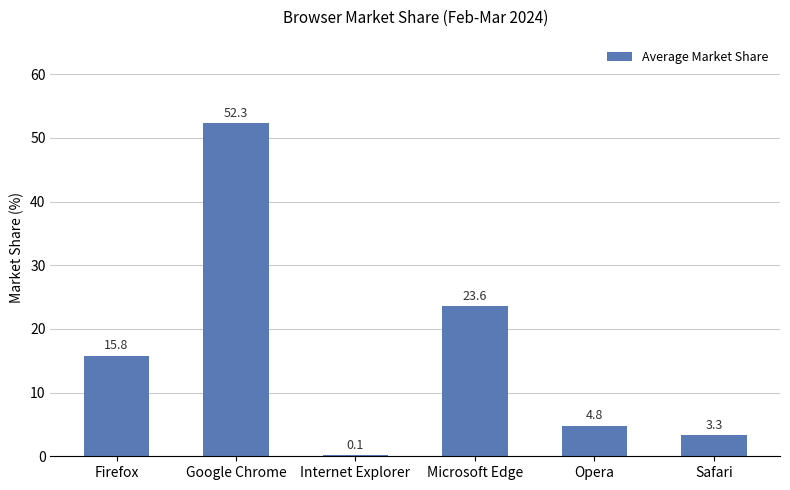

What is the sum of the values at Opera and Safari?

8.1